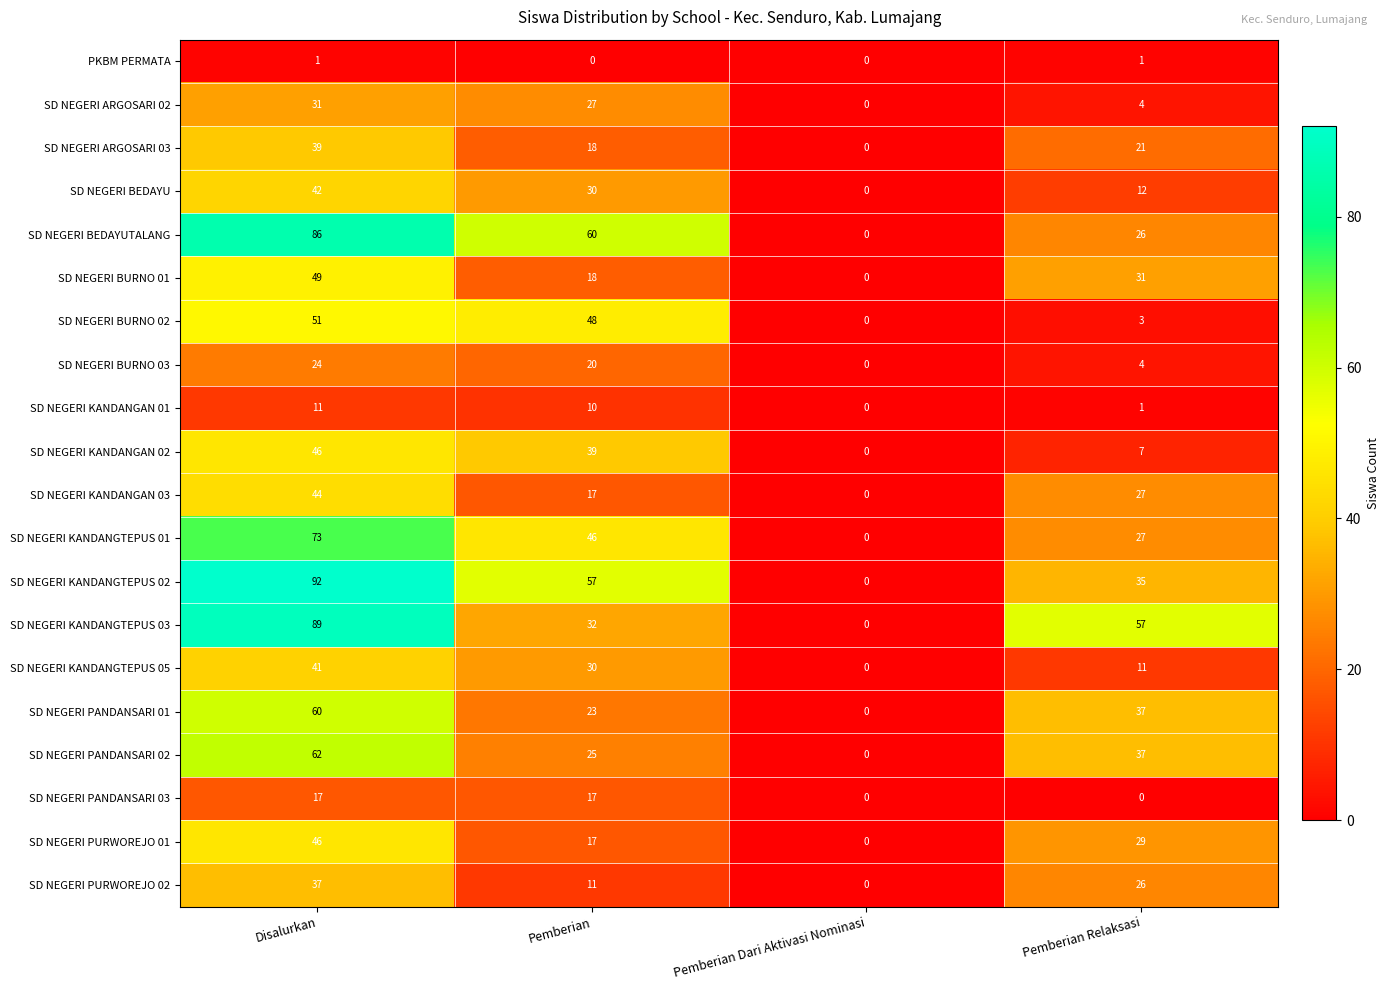

Which category has the highest value in the SD NEGERI KANDANGTEPUS 01 series?

Disalurkan